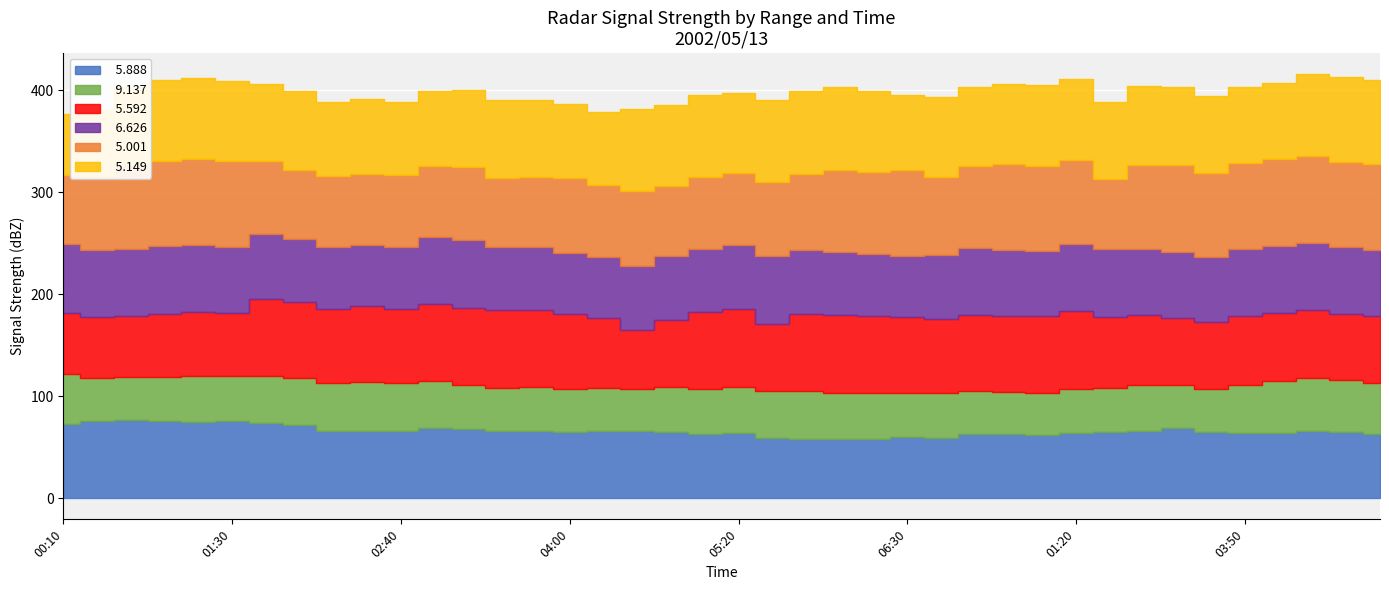

What is the label of the 26th point from the right?

03:40